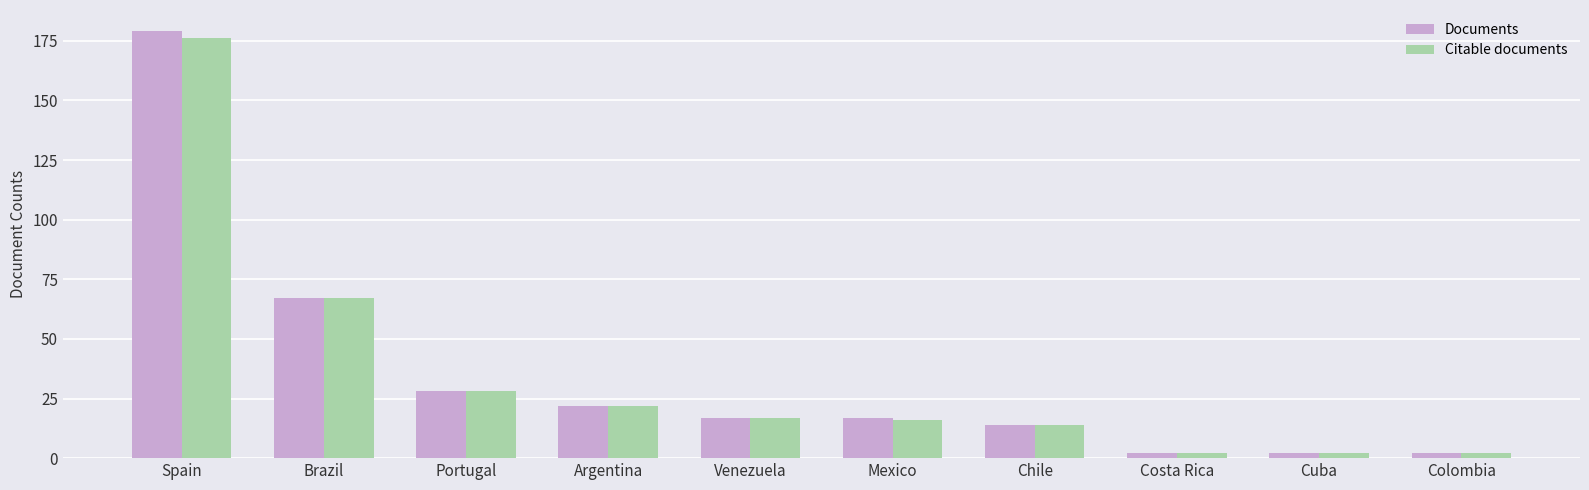

How many data points does each series have?

10